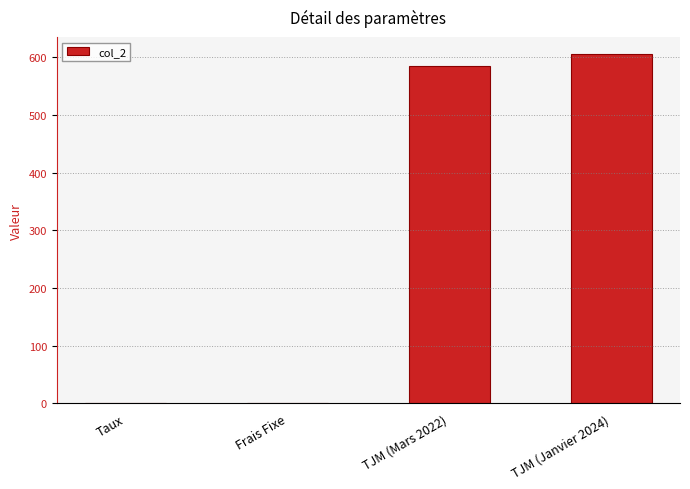

The value at TJM (Mars 2022) is 999.7. True or false?

False